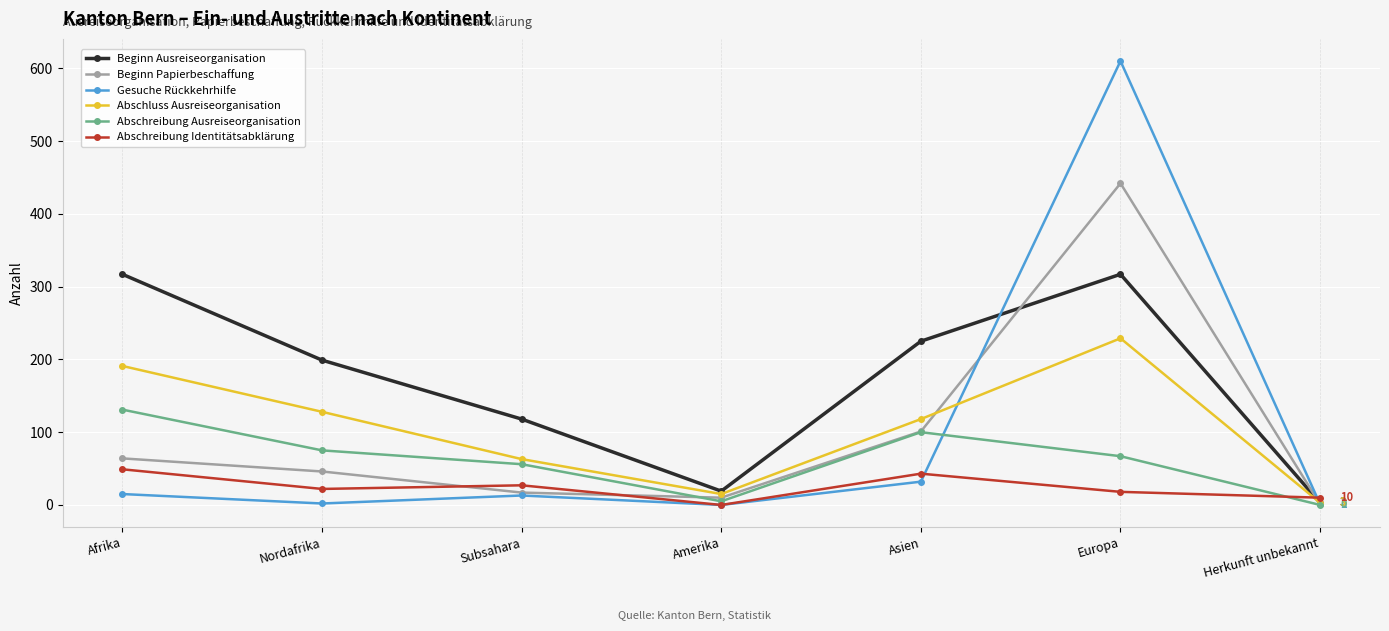

What is the label of the 4th point from the left?

Amerika